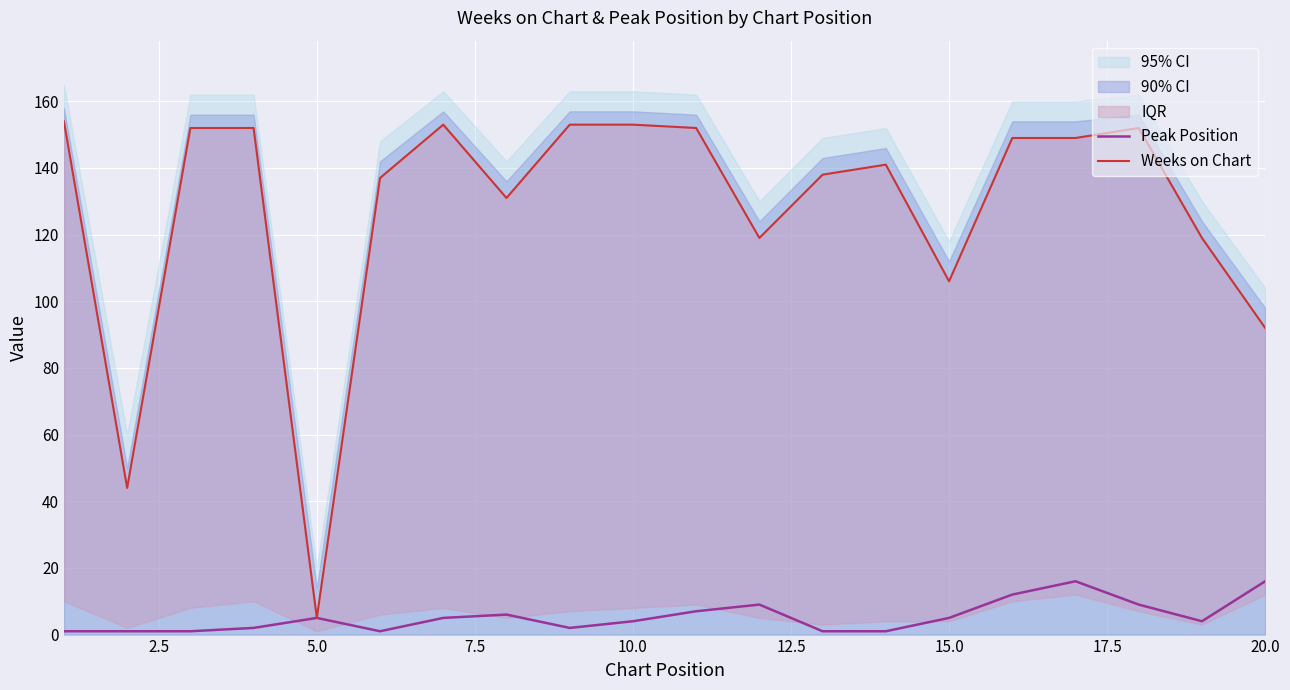

List the series in order of their peak value, lowest first.

Peak Position, Weeks on Chart